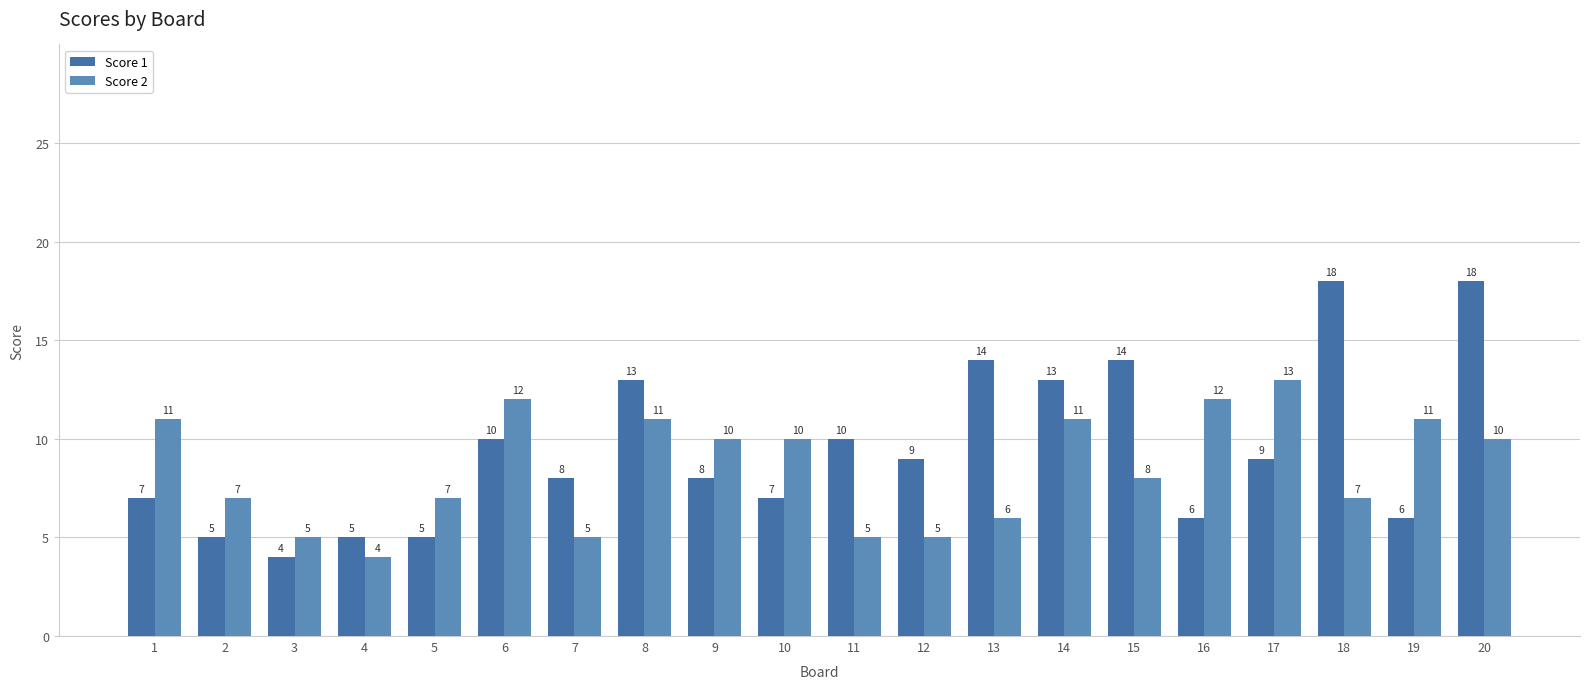

Does the chart contain any negative values?

No